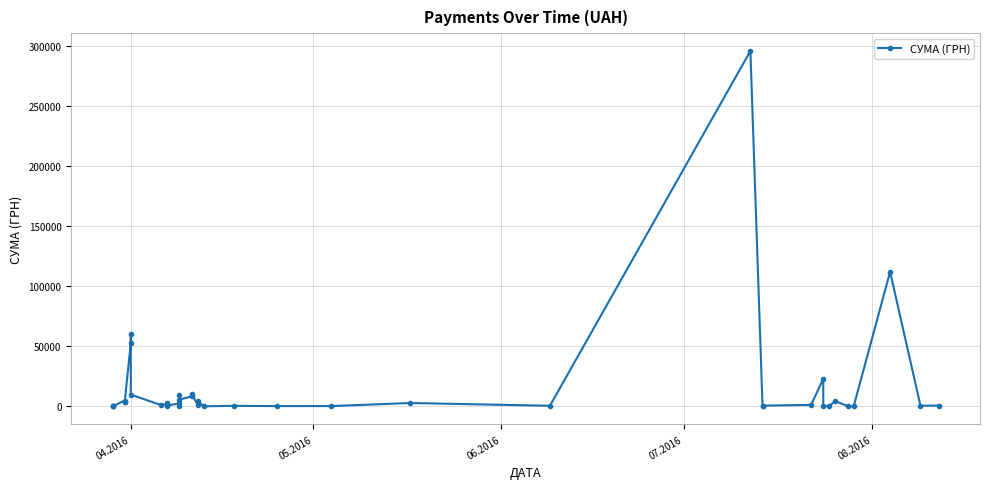

Is it true that the value at 9 is 351.8?

False